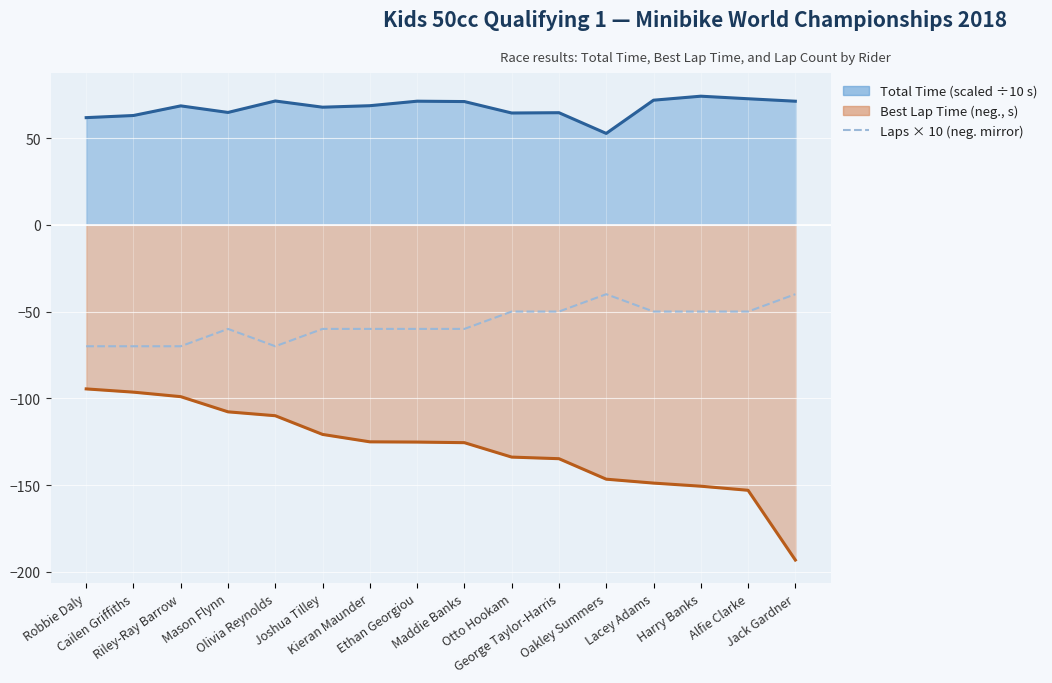

Is it true that the value at George Taylor-Harris is -50?

True